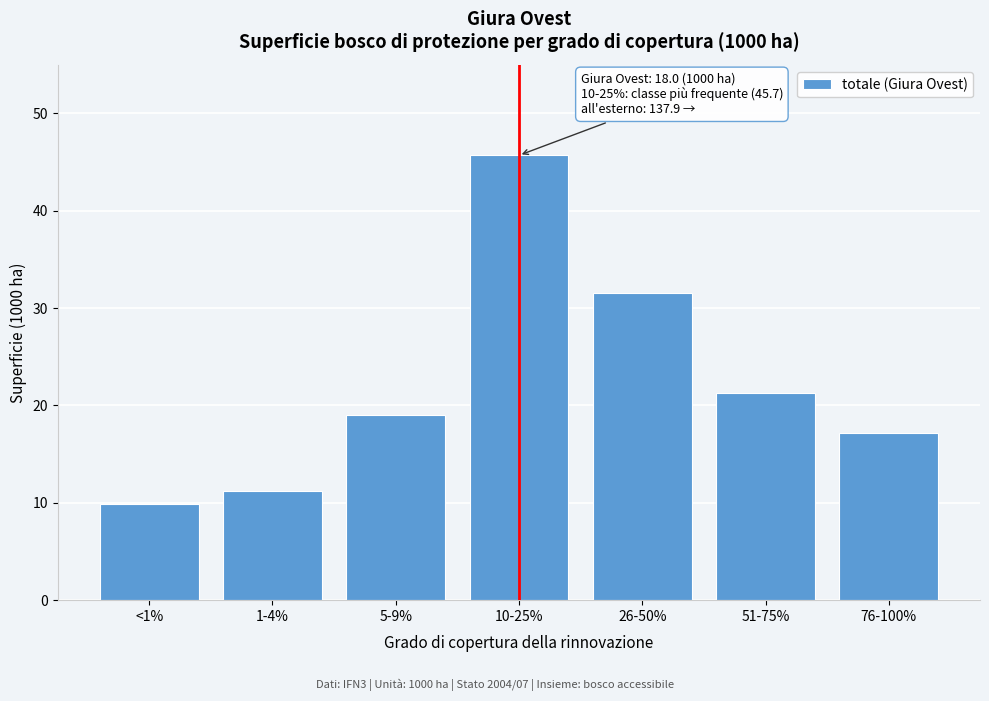

Reading left to right, what are all the values shown in this chart?

<1%=9.9	1-4%=11.2	5-9%=19.0	10-25%=45.7	26-50%=31.6	51-75%=21.3	76-100%=17.2